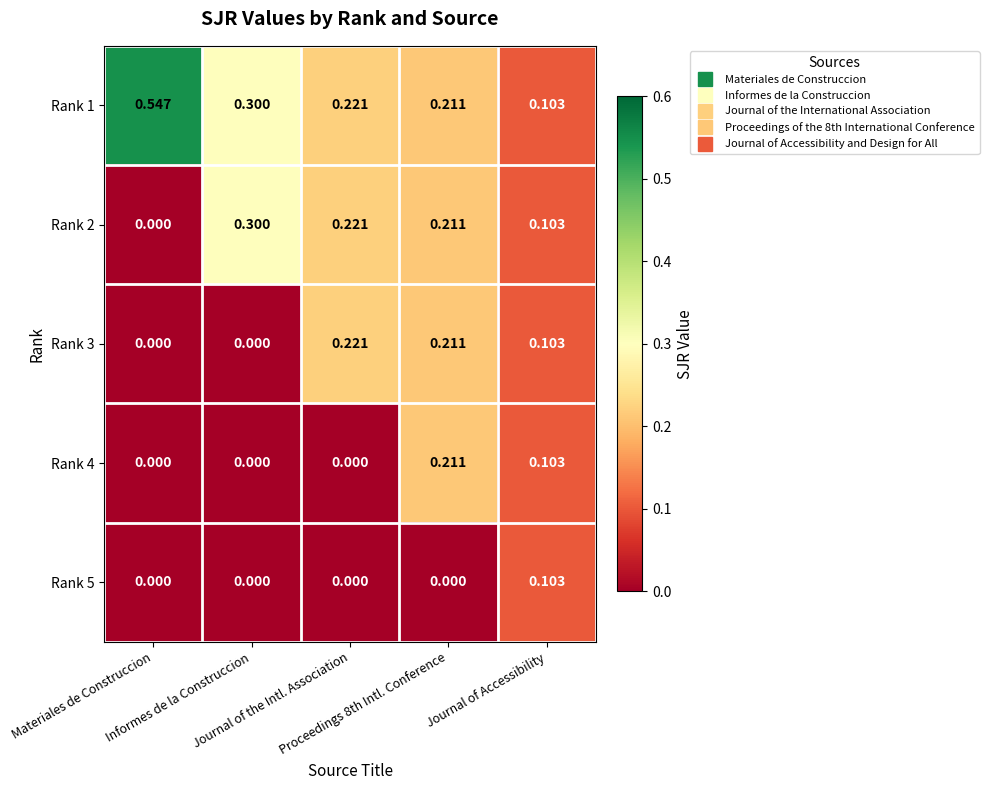

How many distinct data groups are displayed?

5